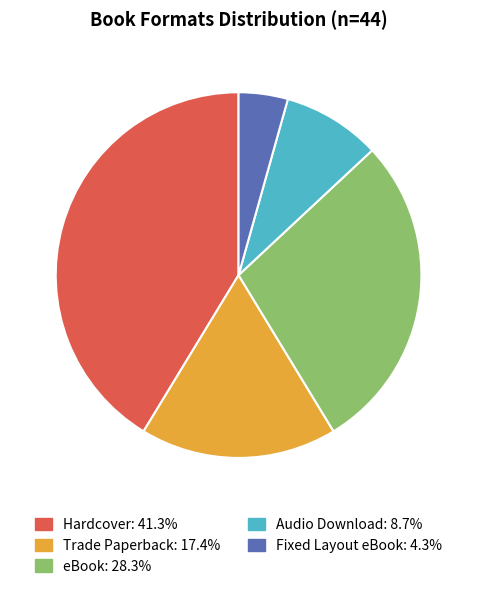

What is the smallest slice in the pie chart?

Fixed Layout eBook